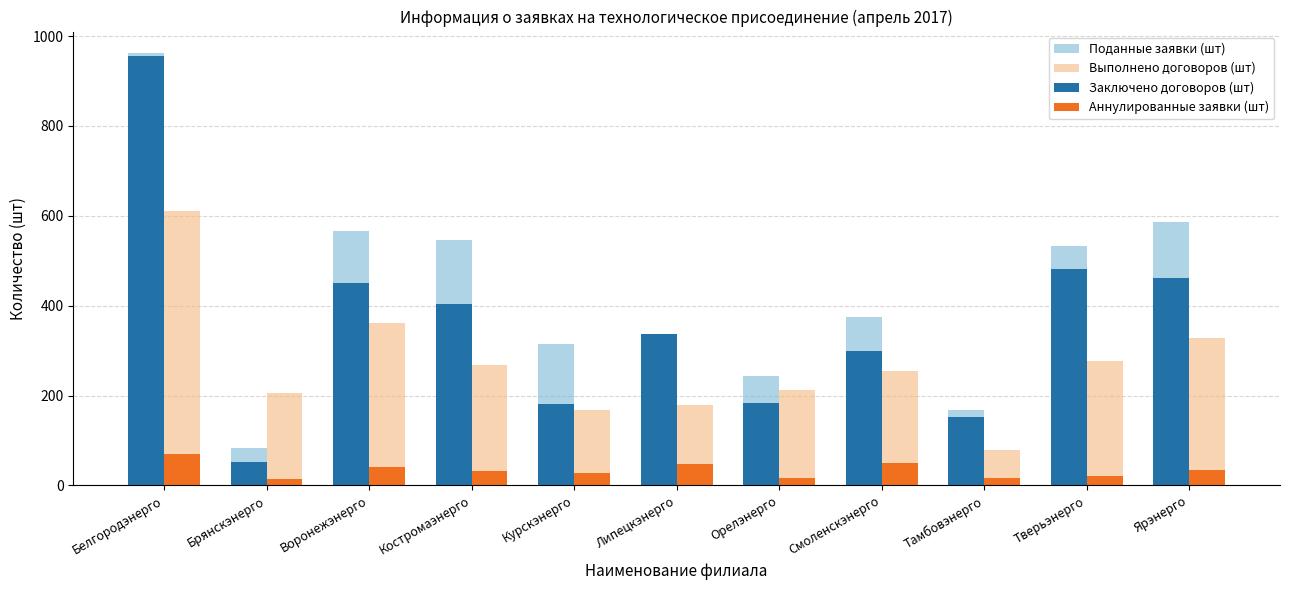

What is the sum of all Выполнено договоров (шт) values?

2946